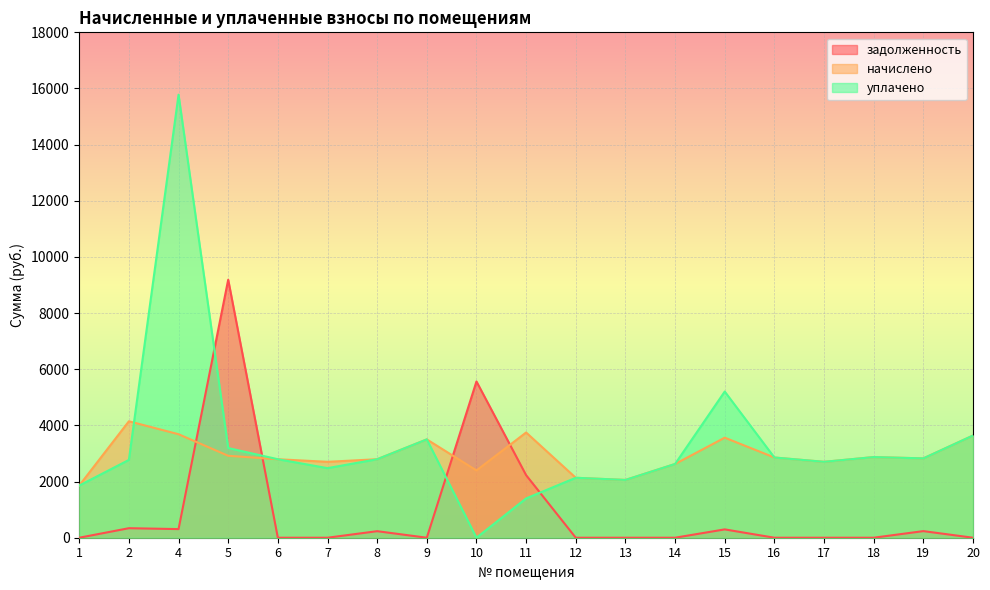

Where do уплачено and начислено first cross each other?

2 and 4